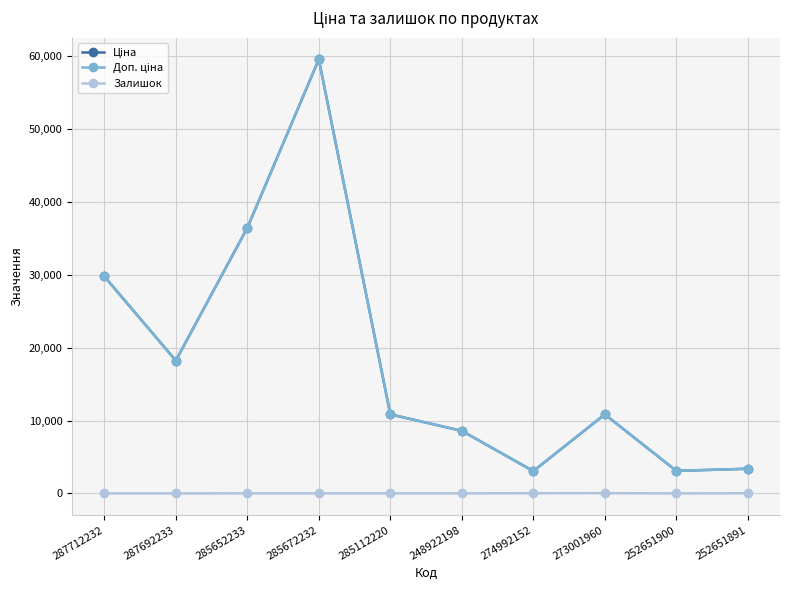

What is the difference between the highest and lowest values at 287712232?

29761.5